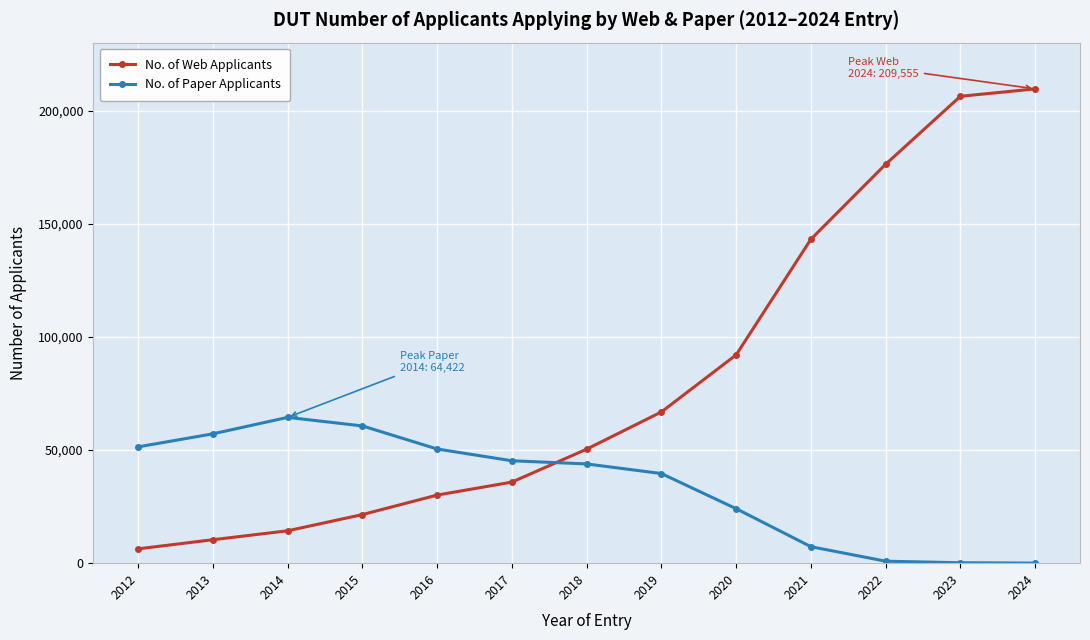

List the series in order of their overall mean, lowest first.

No. of Paper Applicants, No. of Web Applicants